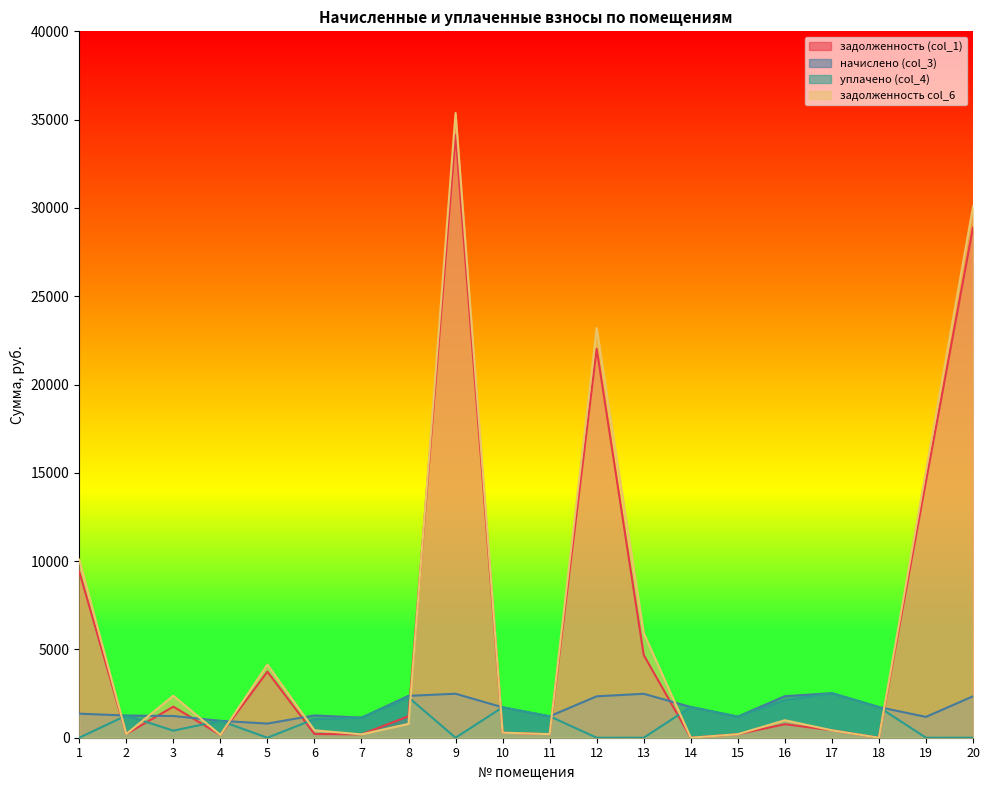

How many data points in задолженность (col_1) are less than 763?

10